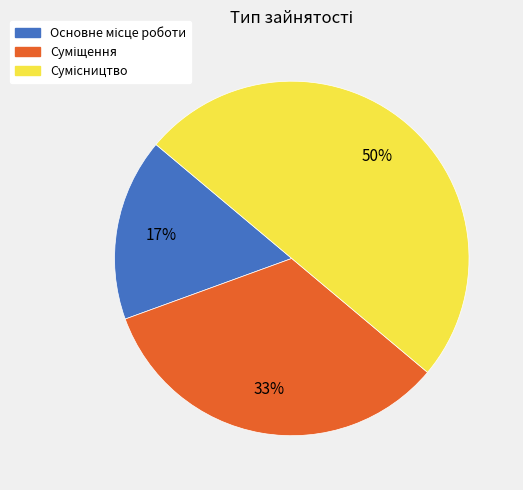

To the nearest percent, what is the difference between the largest and smallest slice percentages?

33%